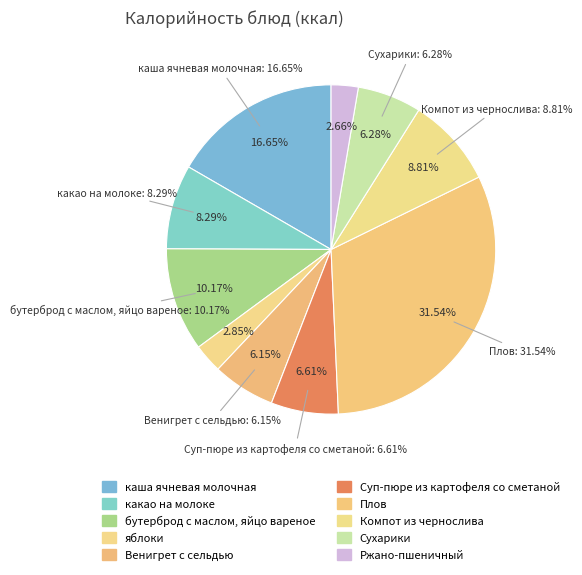

Which slice is the smallest?

Ржано-пшеничный